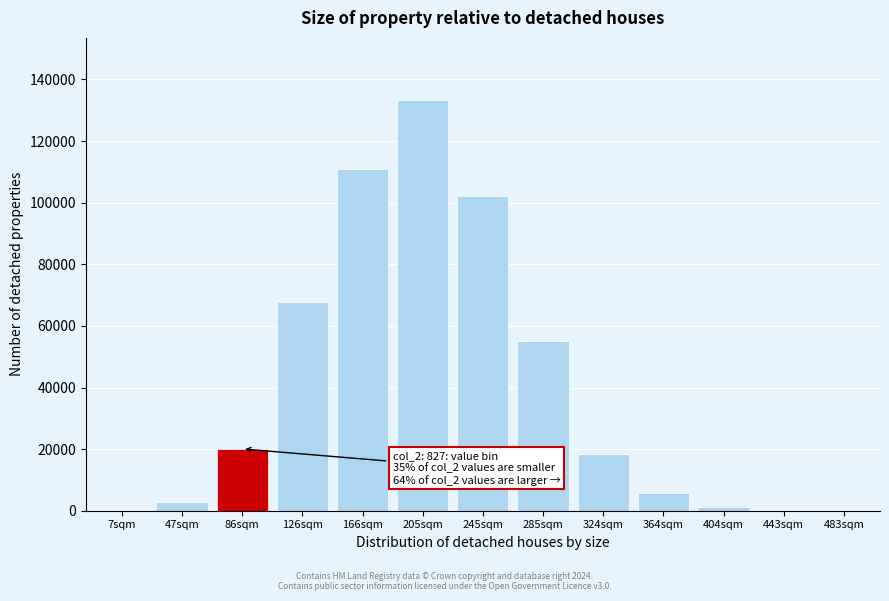

Which category has the highest value across all series?

205sqm